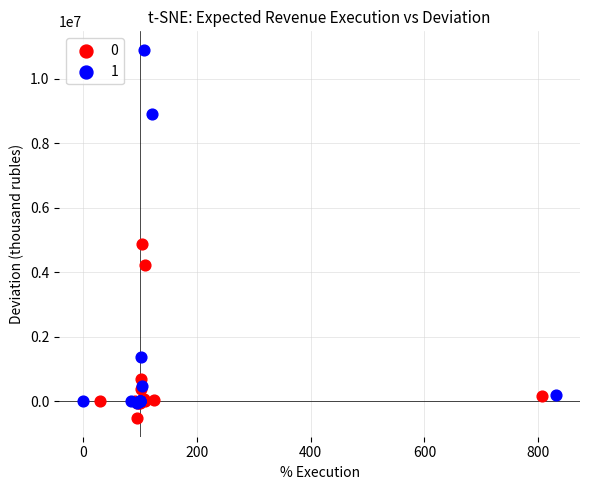

Which series has the largest Y range (max minus min)?

1